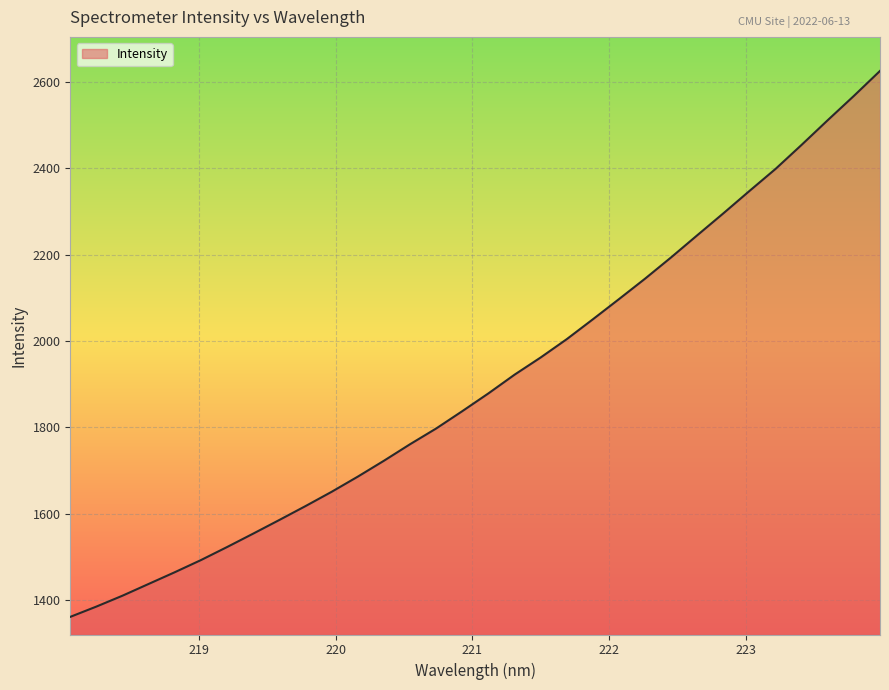

What is the smallest value displayed?

1361.6